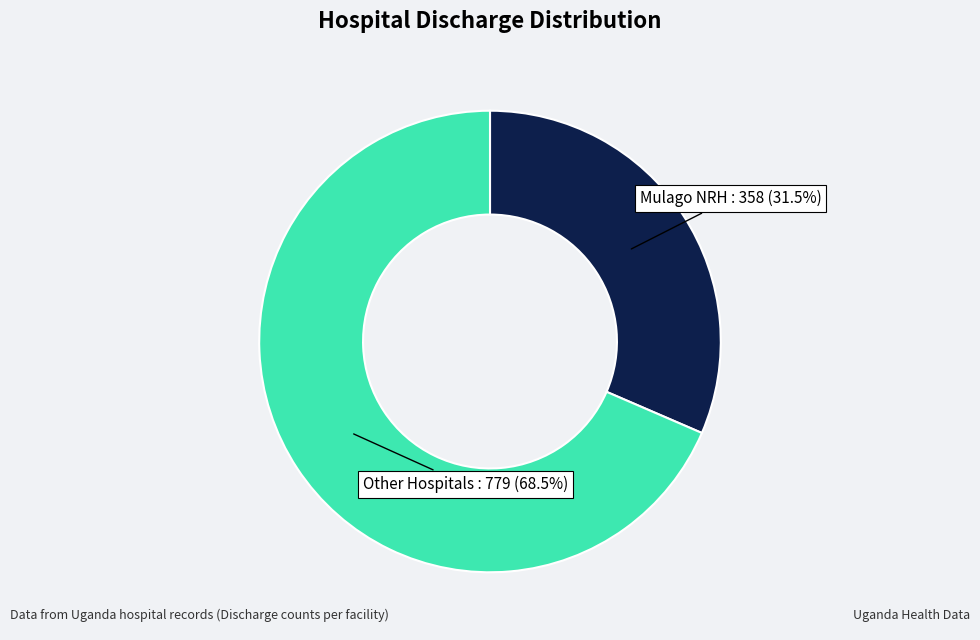

Is there any slice that represents more than half of the pie?

Yes